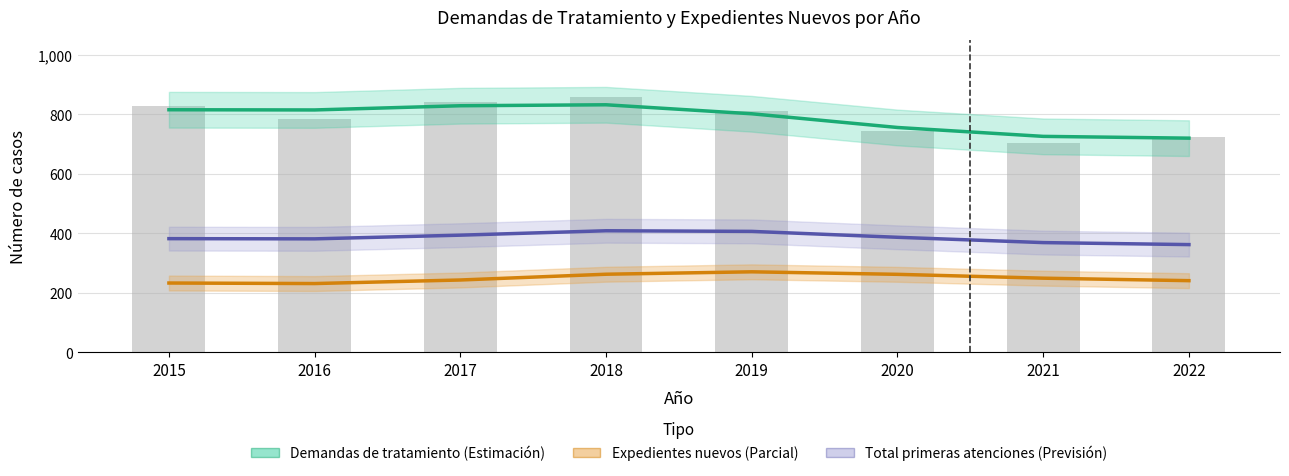

What is the value of the Demandas de tratamiento (Estimación) bar at the 8th from the left?

719.3